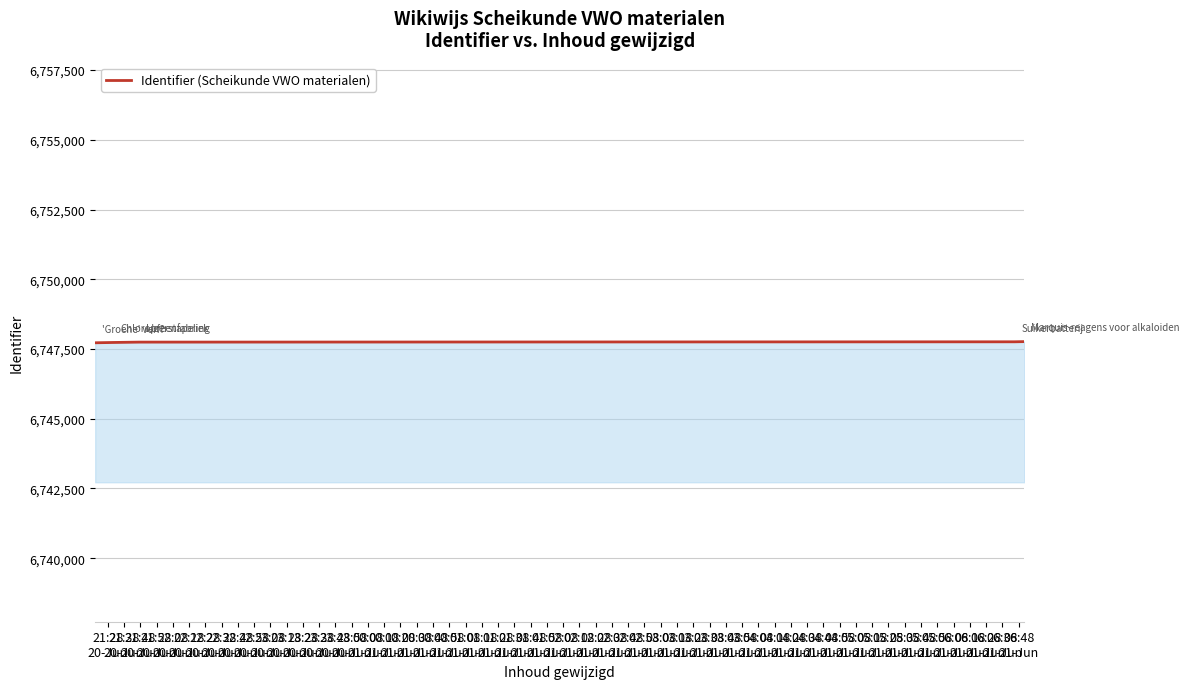

What is the average value?

6747745